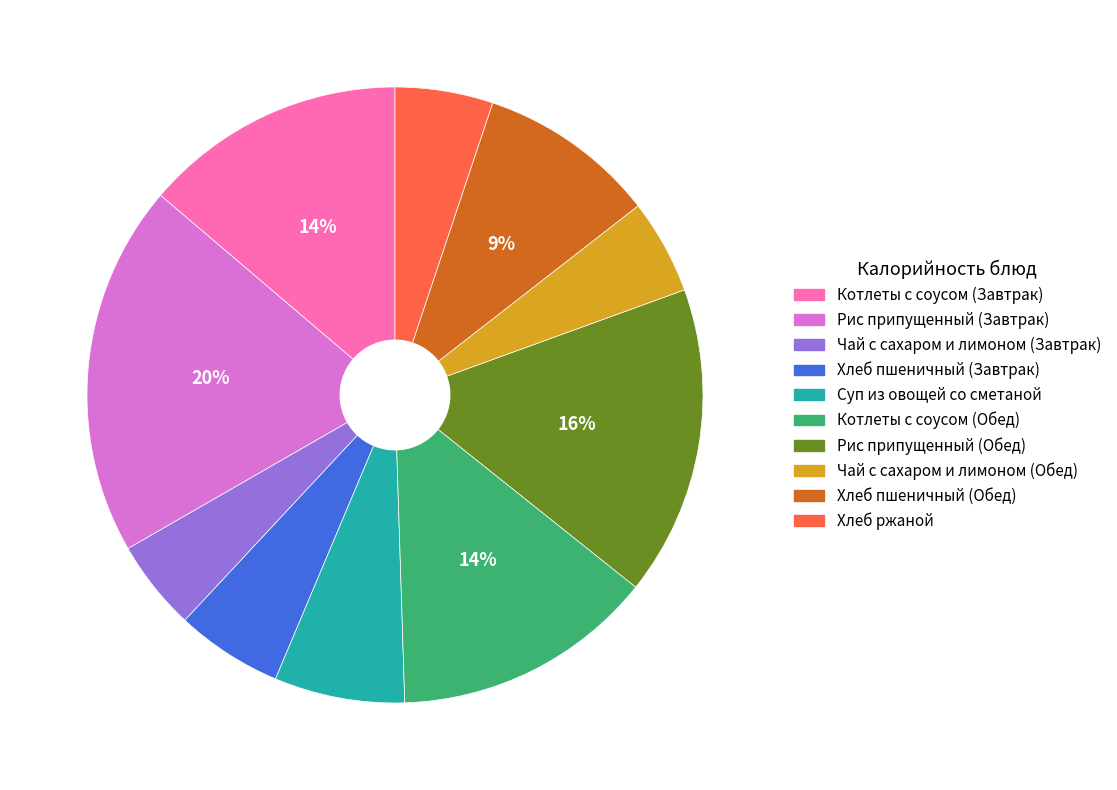

Between Суп из овощей со сметаной and Чай с сахаром и лимоном (Обед), which is larger?

Суп из овощей со сметаной